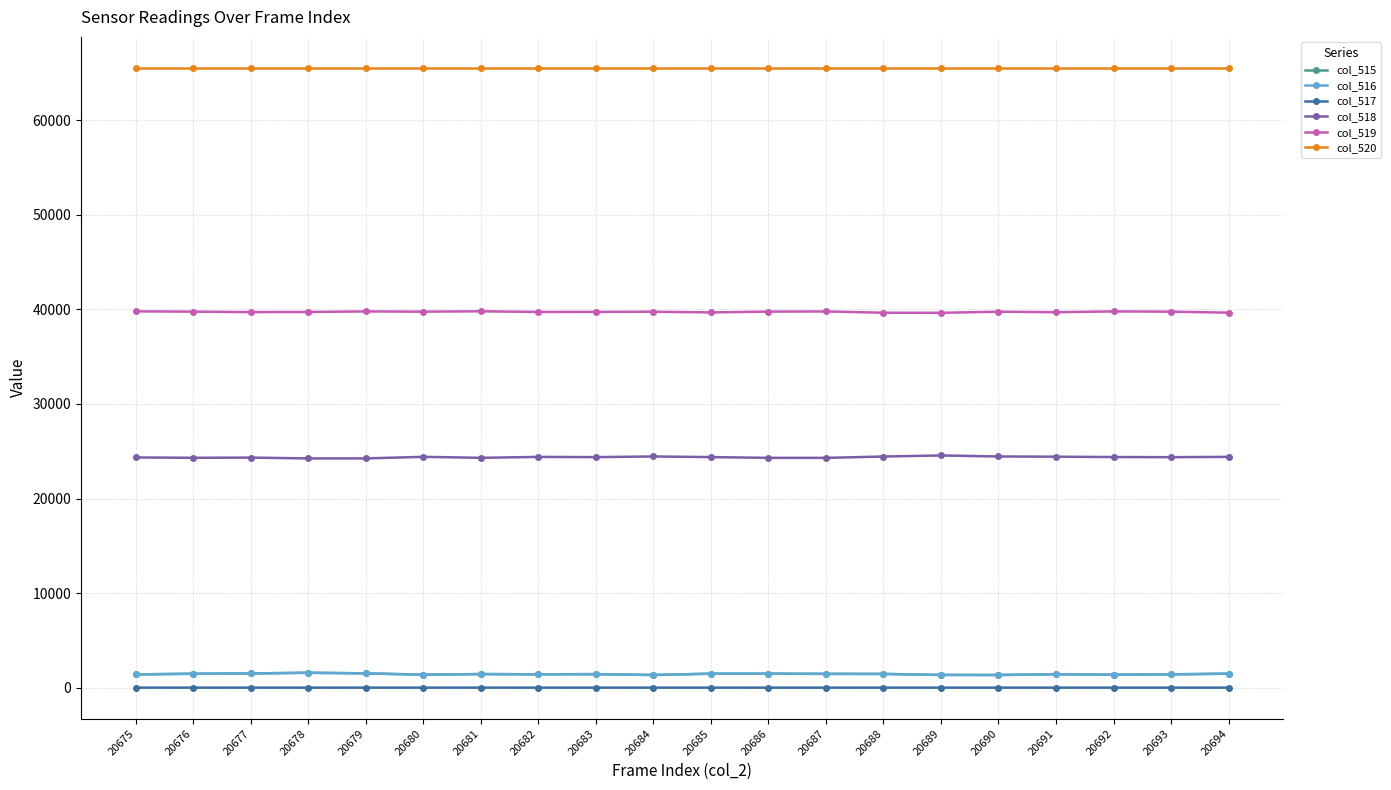

Which series has the largest total across all categories?

col_520